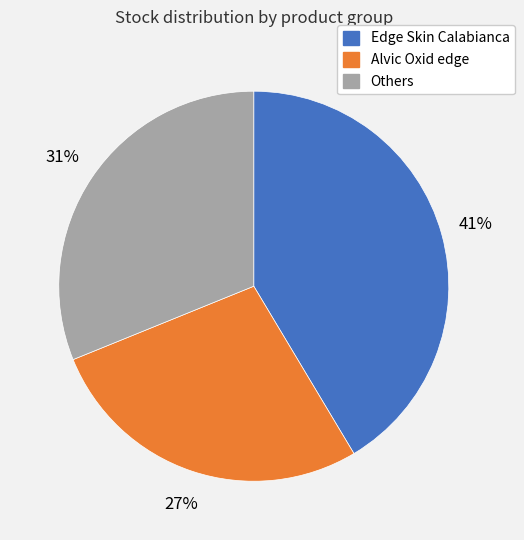

Is there any slice that represents more than half of the pie?

No